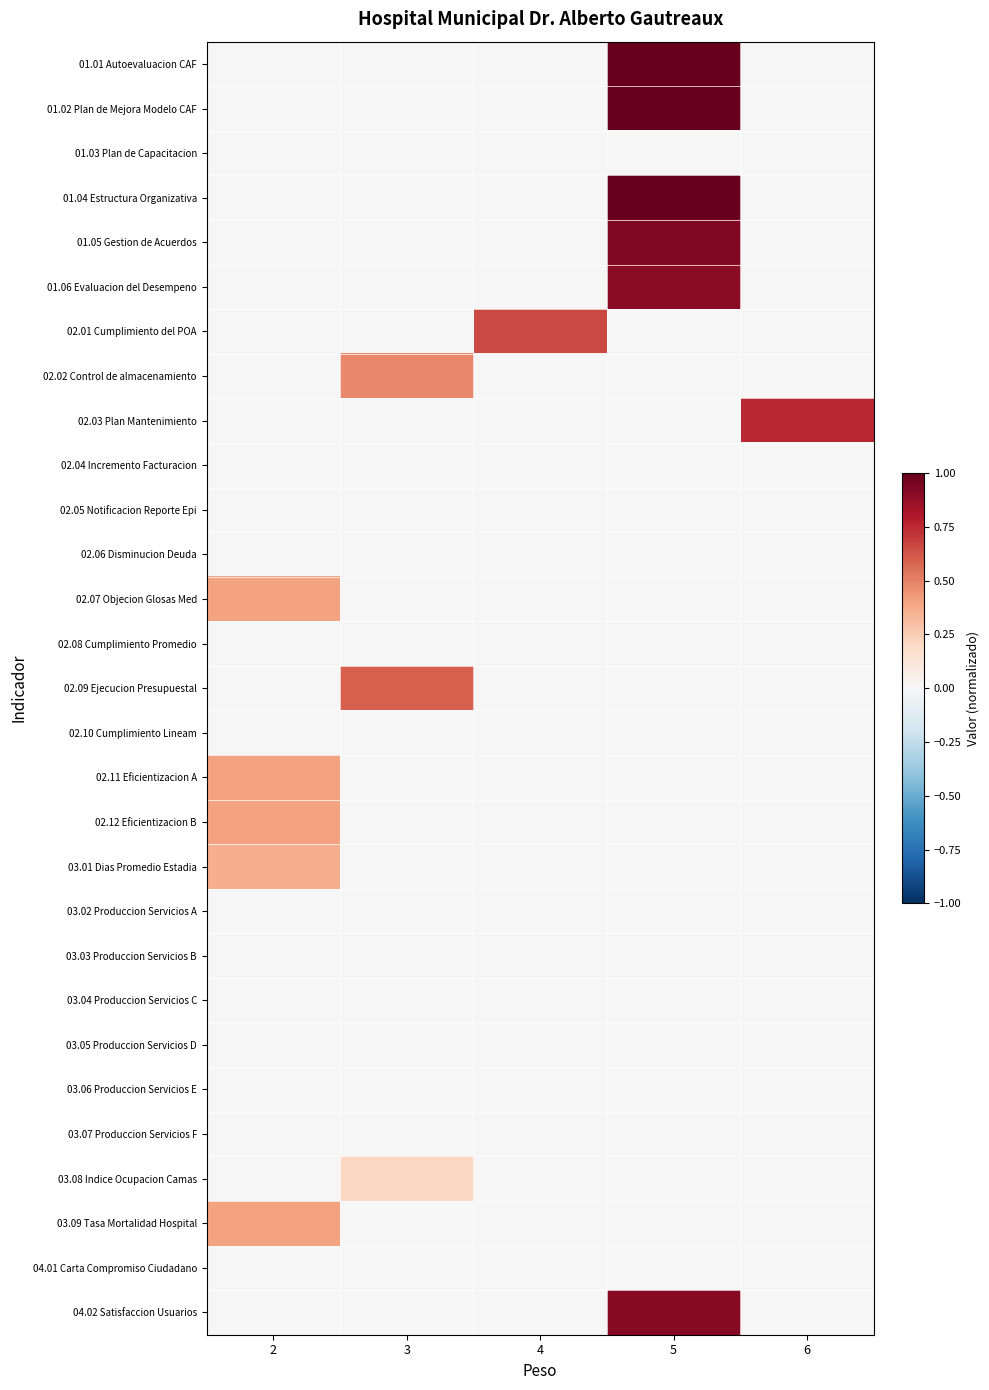

What is the total value across all series at 3?

1.3